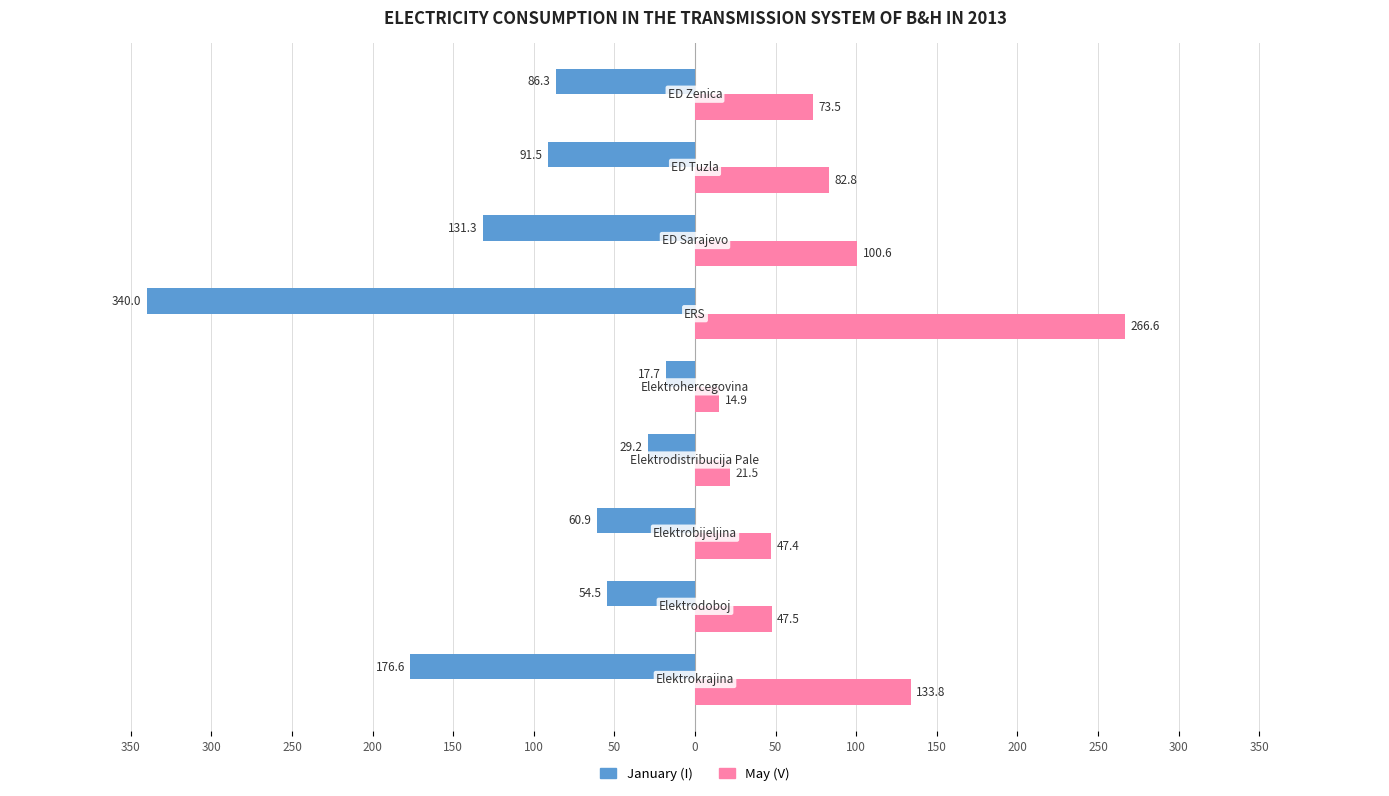

What are all the series names shown in the legend?

January (I), May (V)